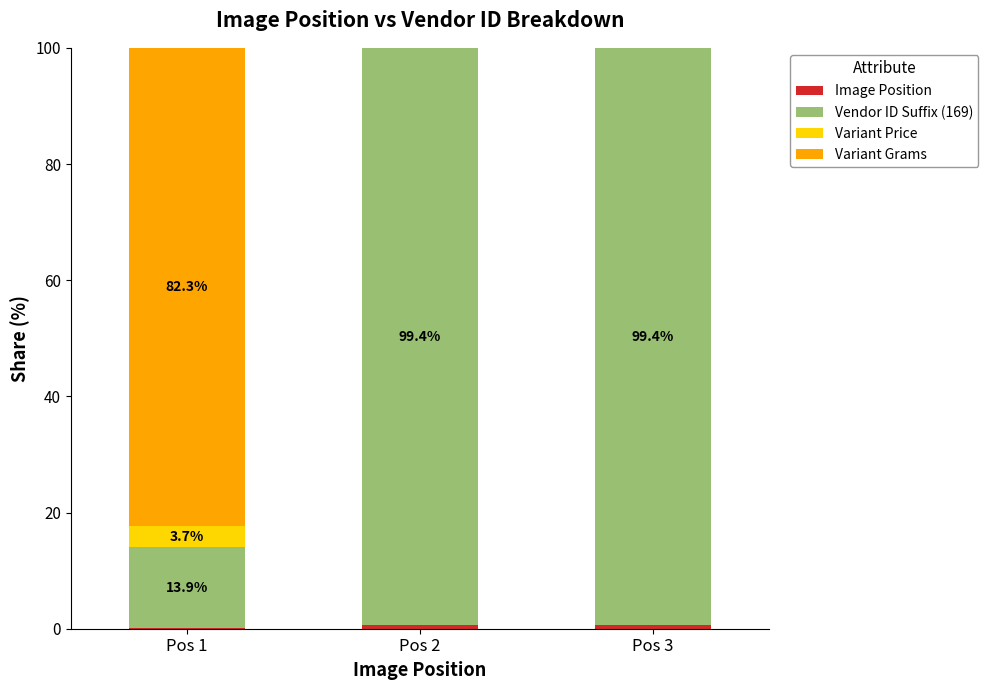

Is it true that Variant Price equals 3.7 at Pos 1?

True